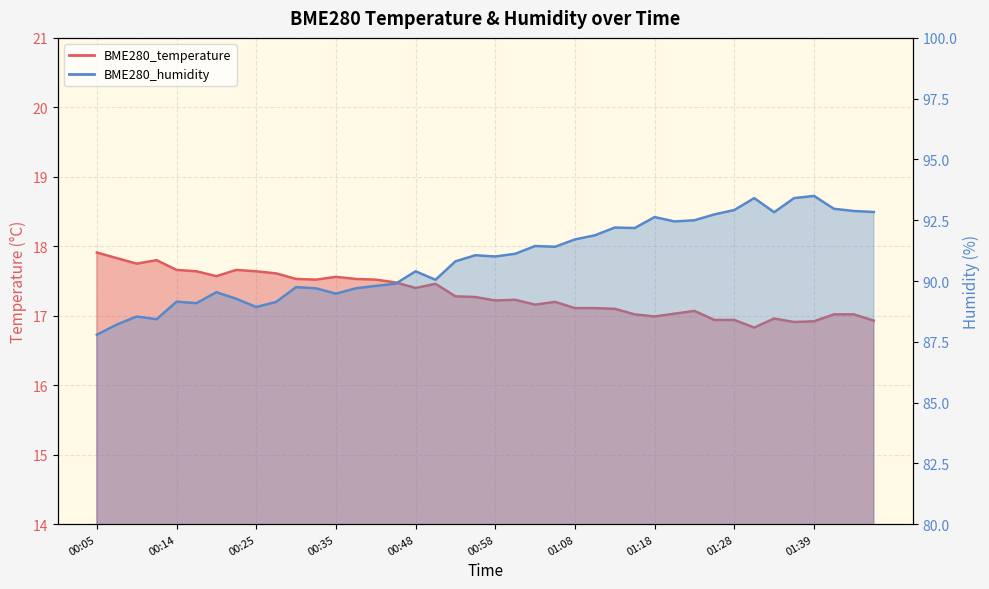

The BME280_humidity series shows 89.9 at 00:45. True or false?

True